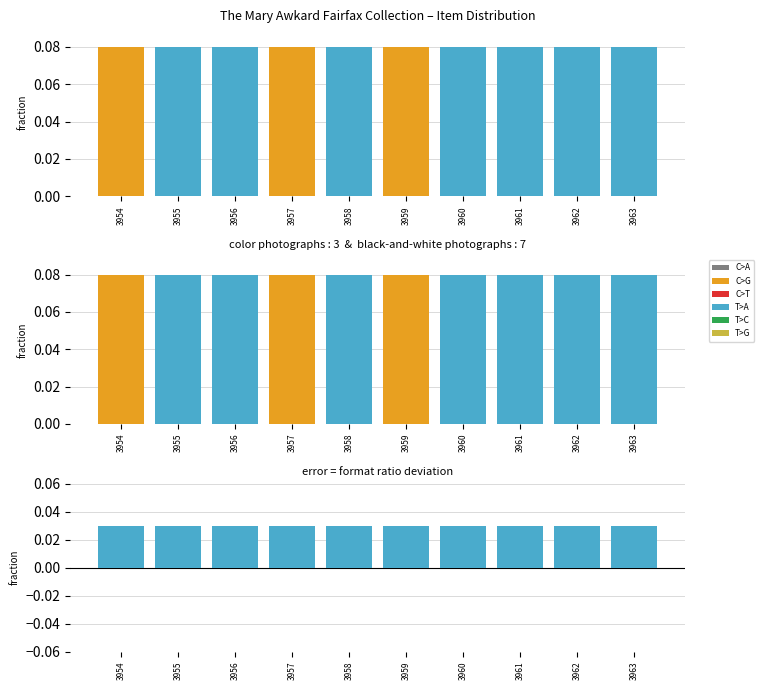

At which category is the sum across all series the highest?

3963